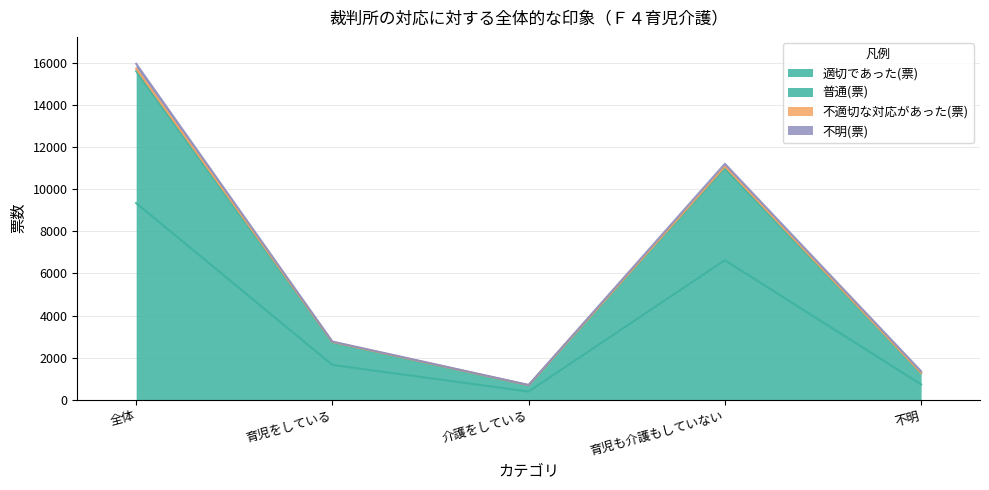

What is the maximum value for 適切であった(票)?

9350